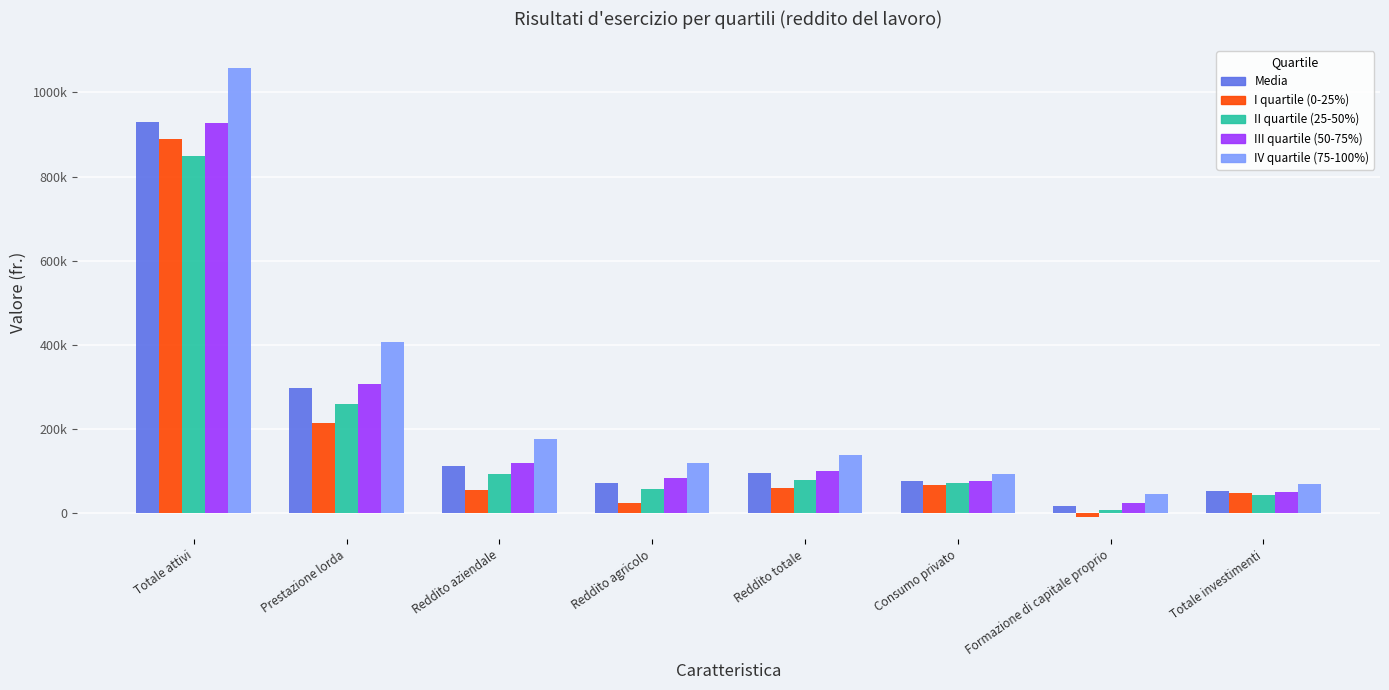

Which series has the largest total across all categories?

IV quartile (75-100%)